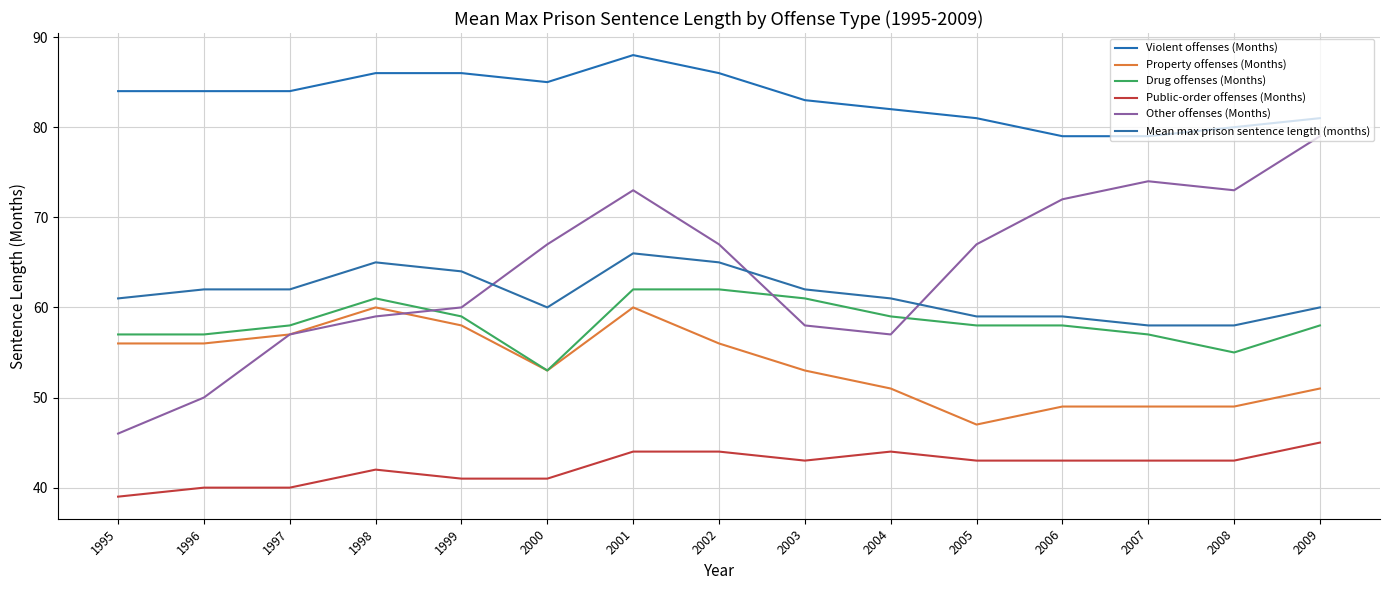

Reading left to right, list all the values displayed in this chart.

Violent offenses (Months): 84	84	84	86	86	85	88	86	83	82	81	79	79	80	81
Property offenses (Months): 56	56	57	60	58	53	60	56	53	51	47	49	49	49	51
Drug offenses (Months): 57	57	58	61	59	53	62	62	61	59	58	58	57	55	58
Public-order offenses (Months): 39	40	40	42	41	41	44	44	43	44	43	43	43	43	45
Other offenses (Months): 46	50	57	59	60	67	73	67	58	57	67	72	74	73	79
Mean max prison sentence length (months): 61	62	62	65	64	60	66	65	62	61	59	59	58	58	60